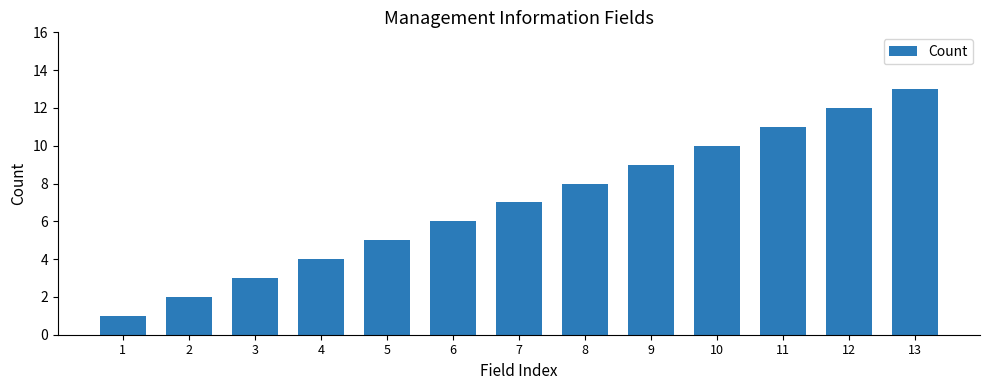

Reading left to right, transcribe all the data shown in this chart.

1=1	2=2	3=3	4=4	5=5	6=6	7=7	8=8	9=9	10=10	11=11	12=12	13=13